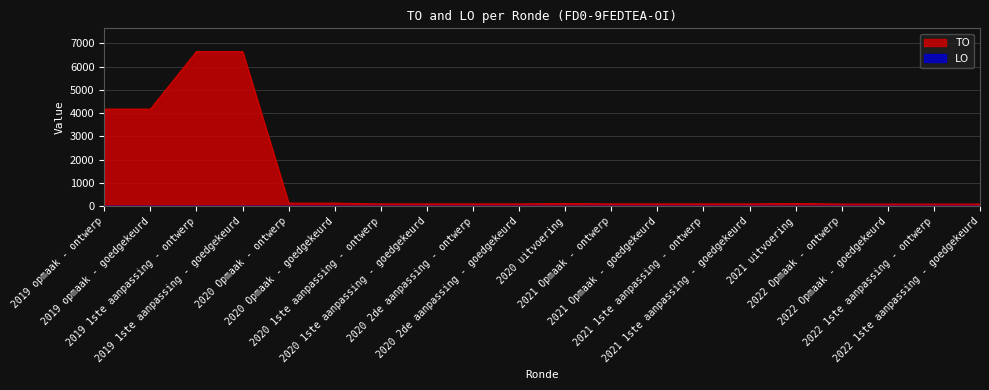

Which has a higher value, 2020 uitvoering or 2021 1ste aanpassing - ontwerp?

2020 uitvoering